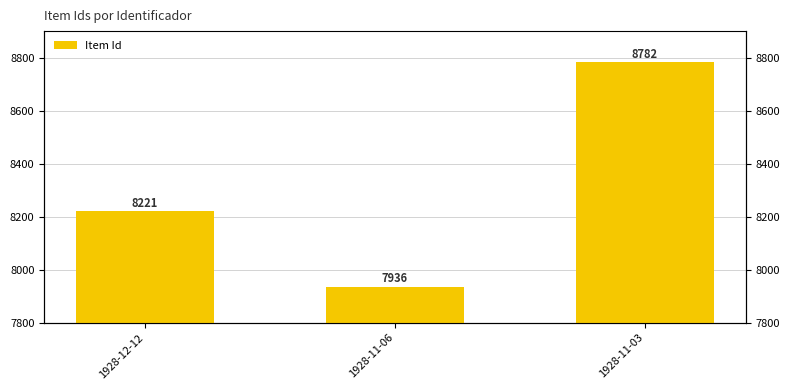

Are the bars grouped side by side (vs. stacked)?

No